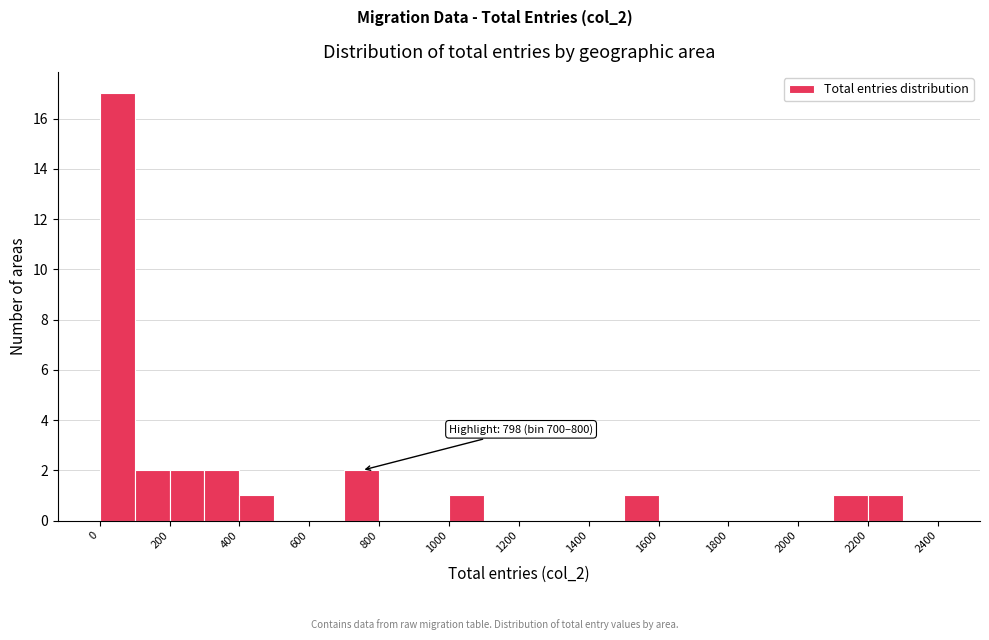

Which range on the x-axis has the tallest bar?

0 to 100